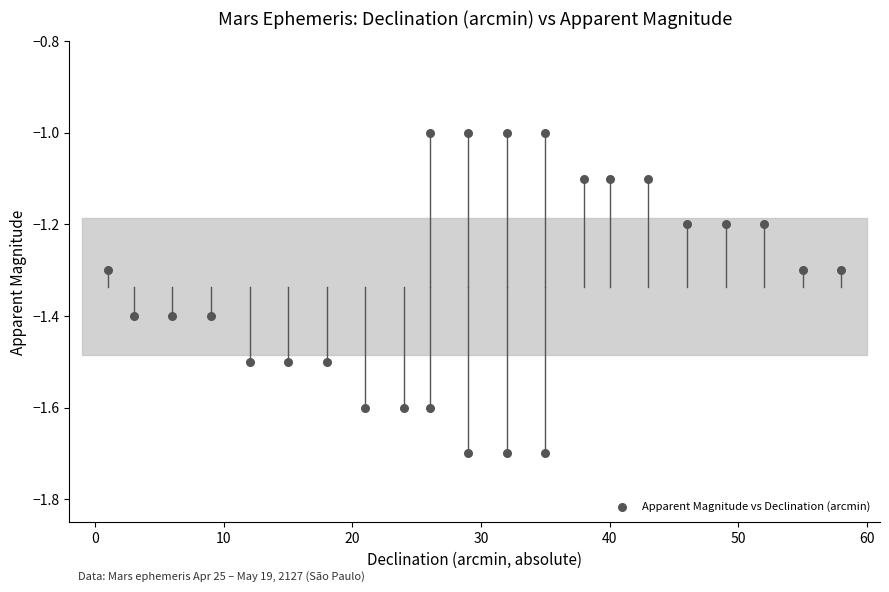

What is the range of Y values (max minus min)?

0.7